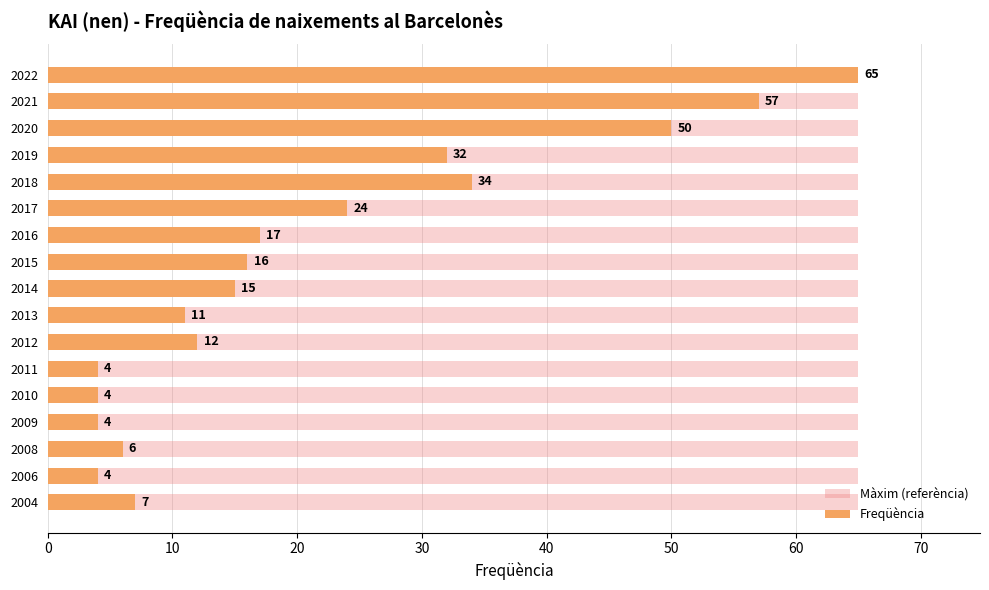

Which has a higher value, 60 or 40?

60